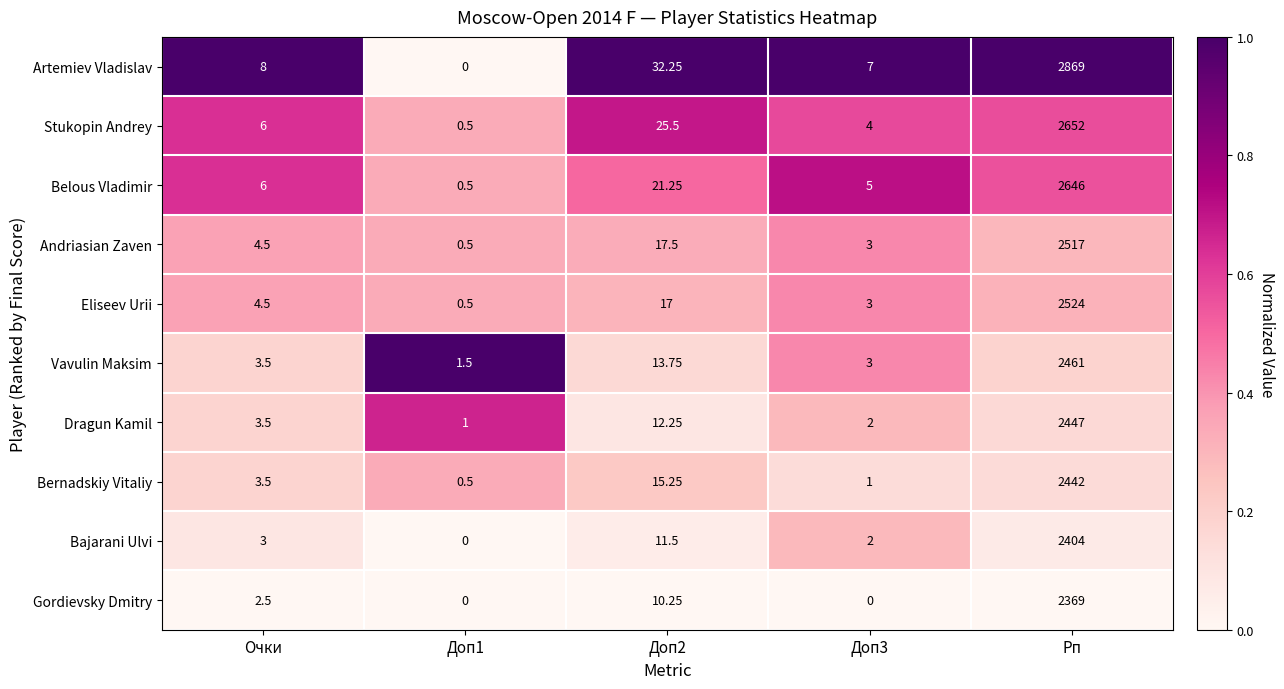

Which series has the widest spread of values?

Artemiev Vladislav